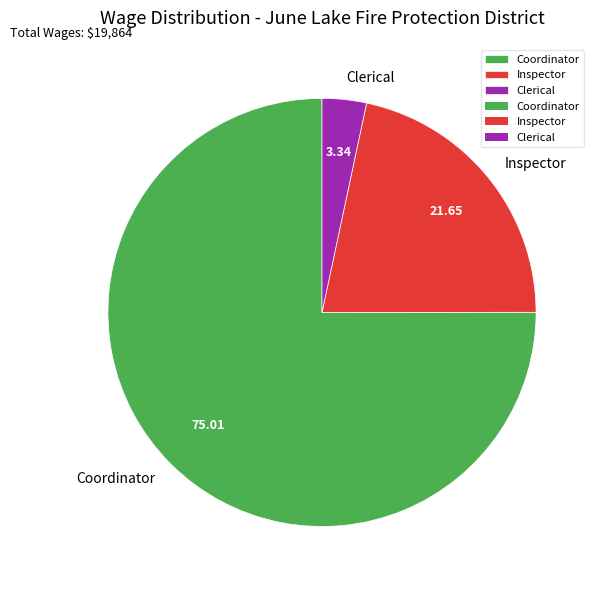

True or false: Coordinator accounts for 87% of the total.

False